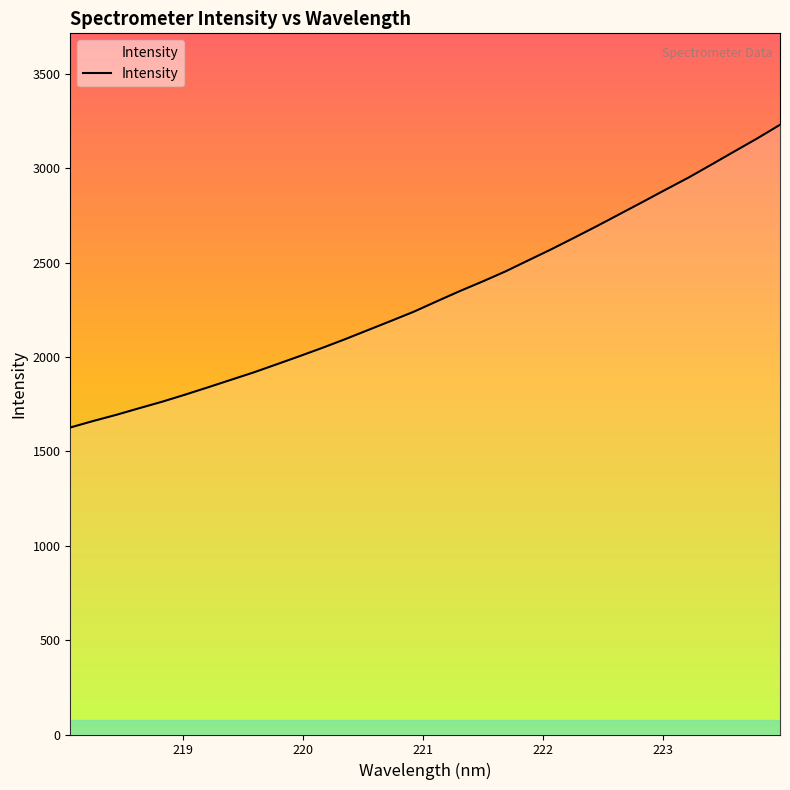

What is the difference between the maximum and minimum values?

1603.6